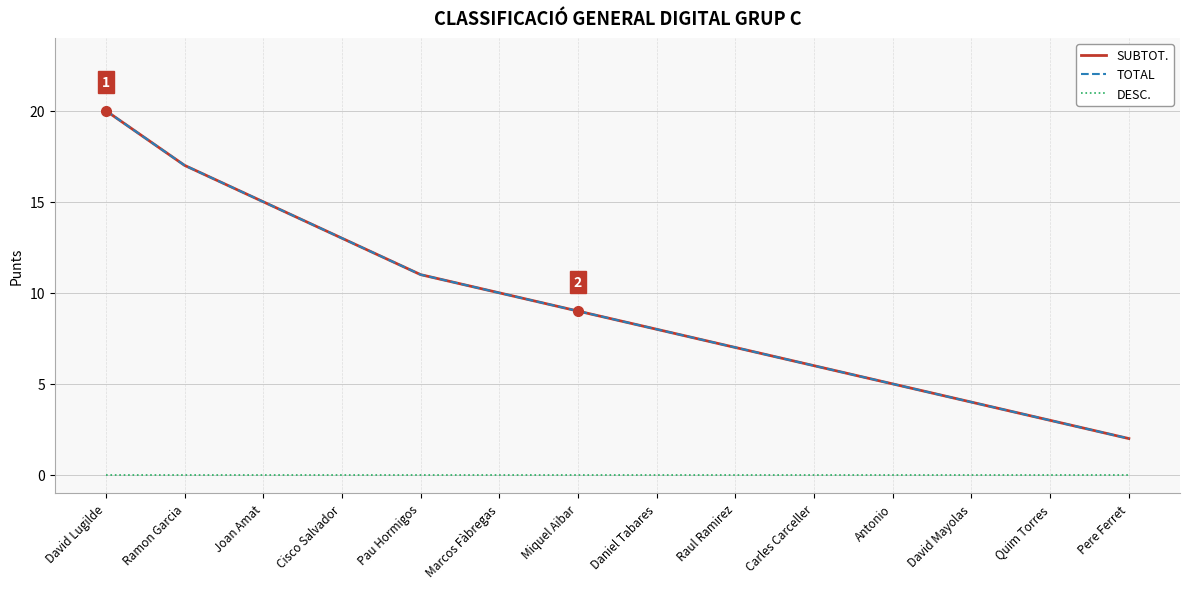

Does the chart have visible grid lines?

Yes